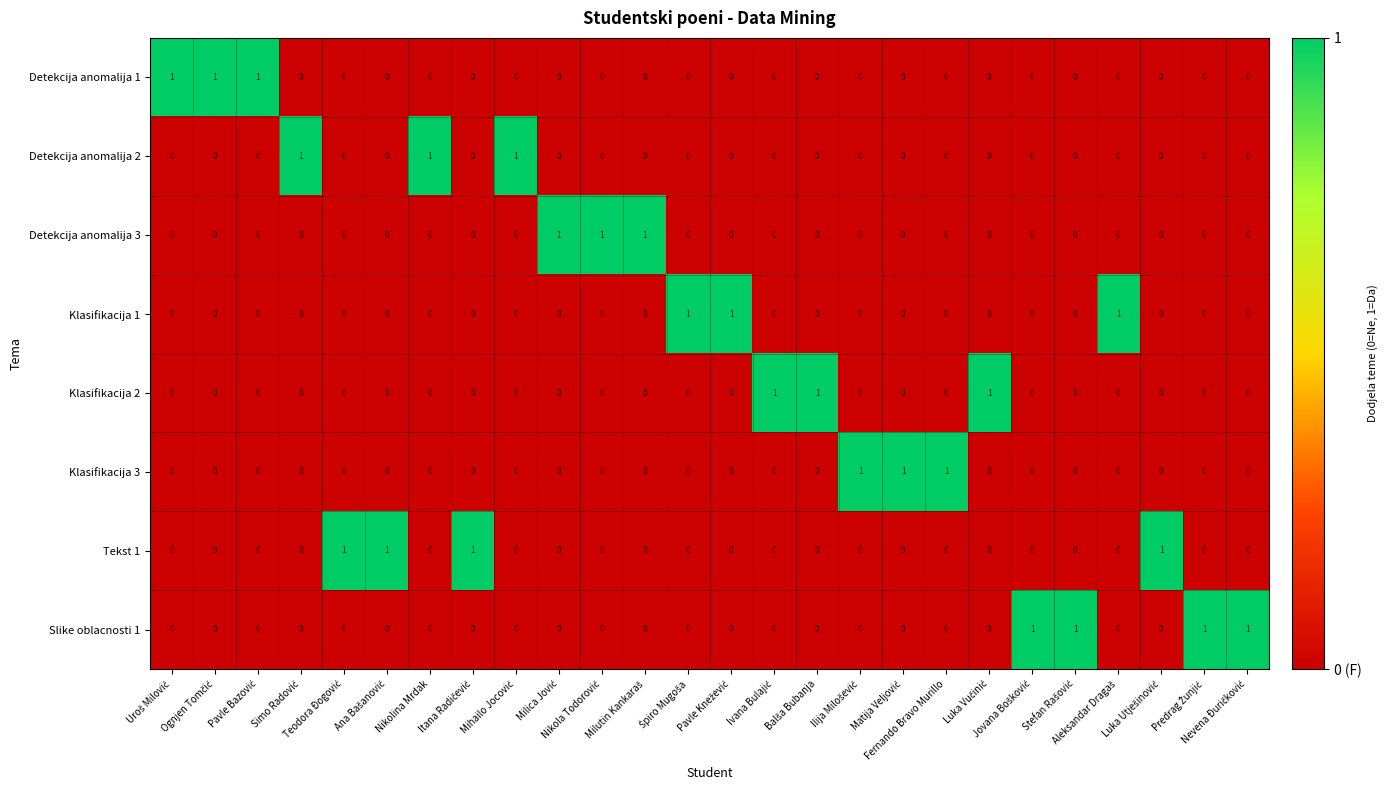

Count the Slike oblacnosti 1 values in the range 0 to 1.

26